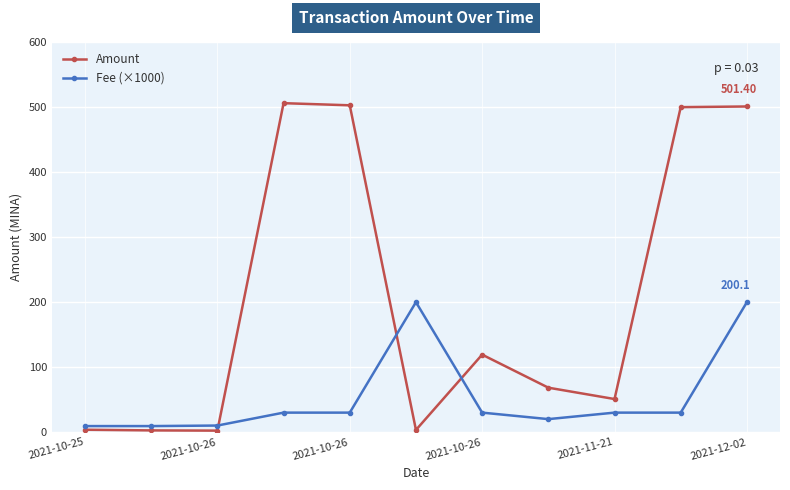

Which series has the largest total across all categories?

Amount